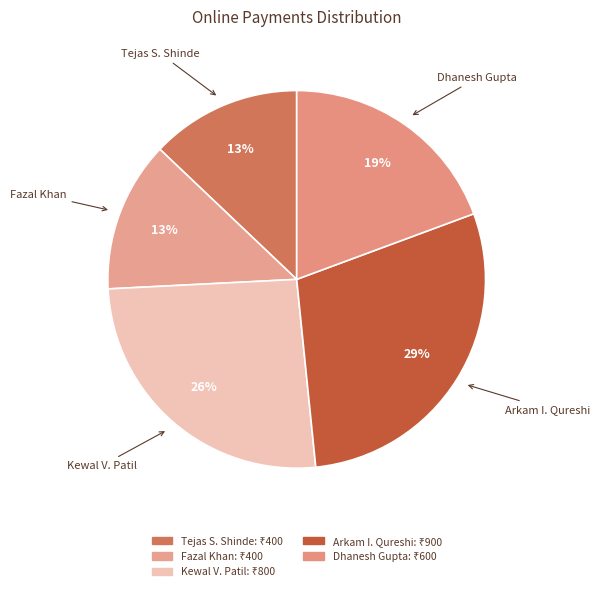

Which category has the biggest portion of the pie?

Arkam I. Qureshi